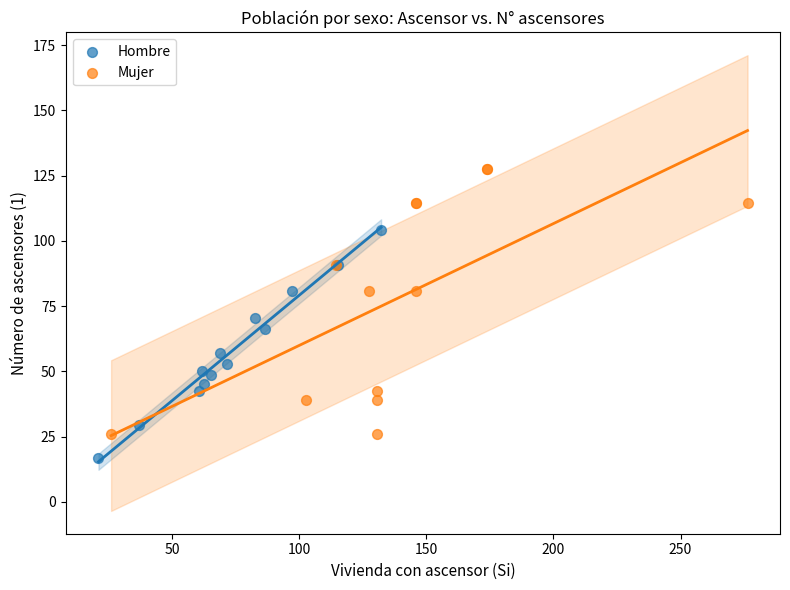

Which series has the widest spread of Y values?

Mujer